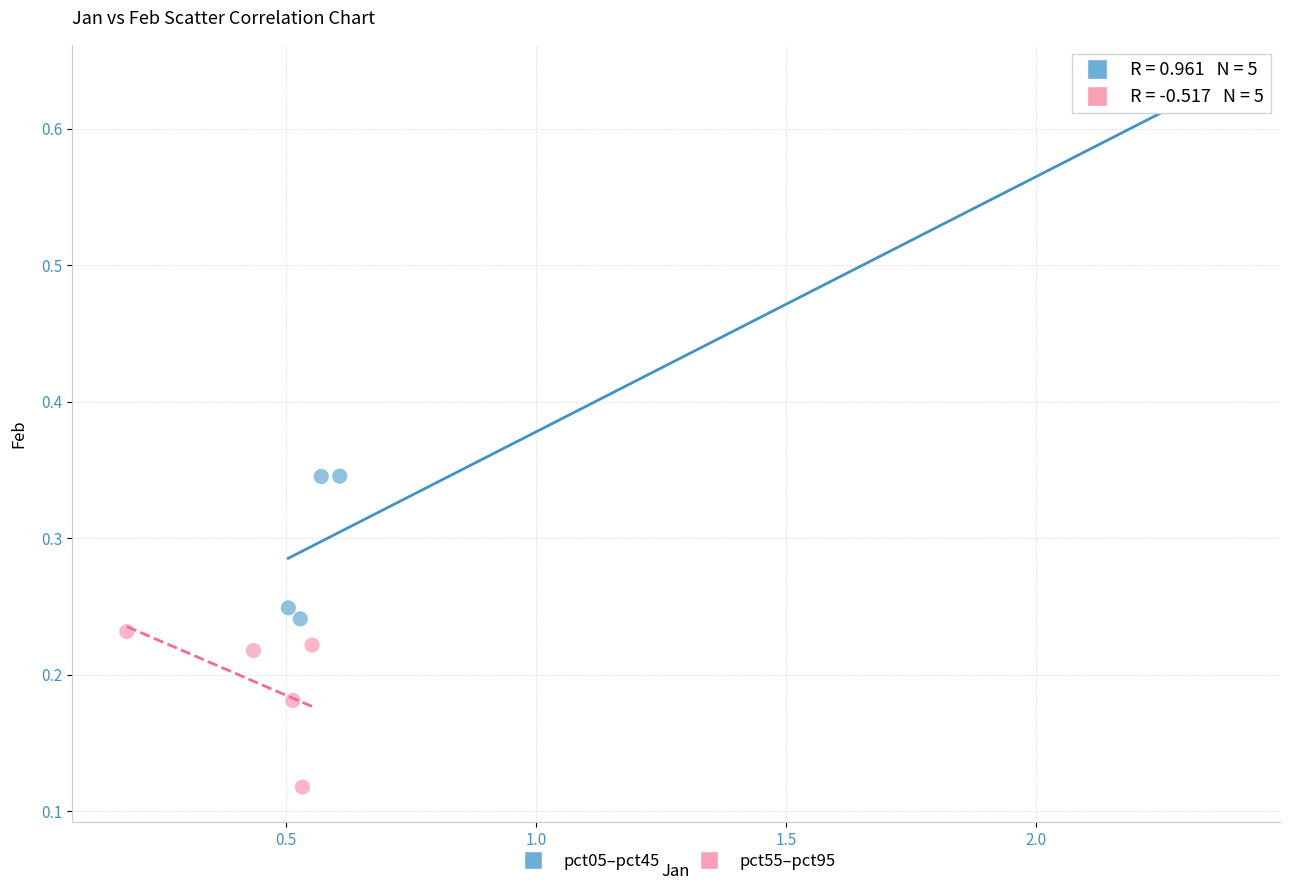

Which series has the widest spread of Y values?

pct05–pct45